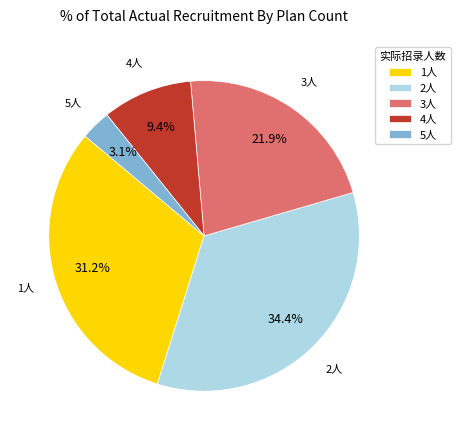

To the nearest percent, what is the average slice percentage?

20%